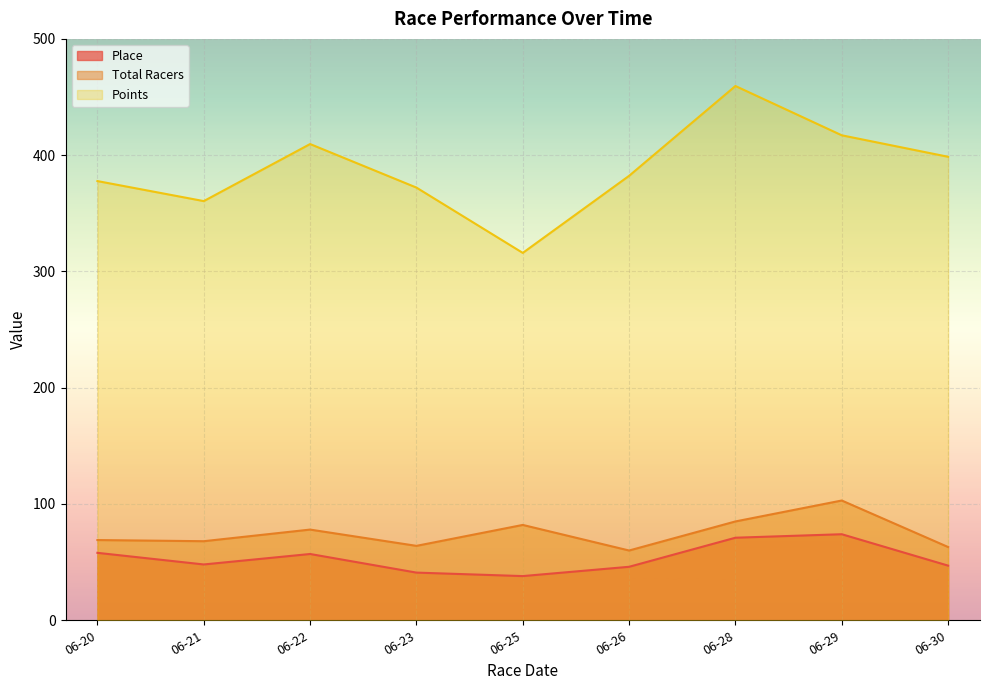

How many data points in Place are less than 48?

4